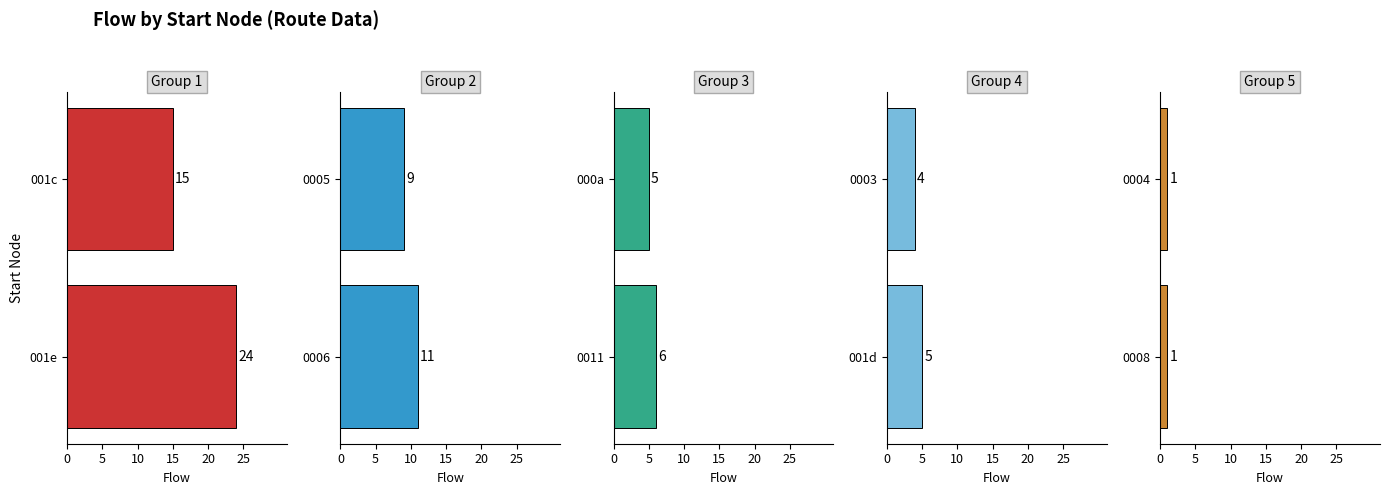

List the series in order of their peak value, lowest first.

Group 5, Group 4, Group 3, Group 2, Group 1